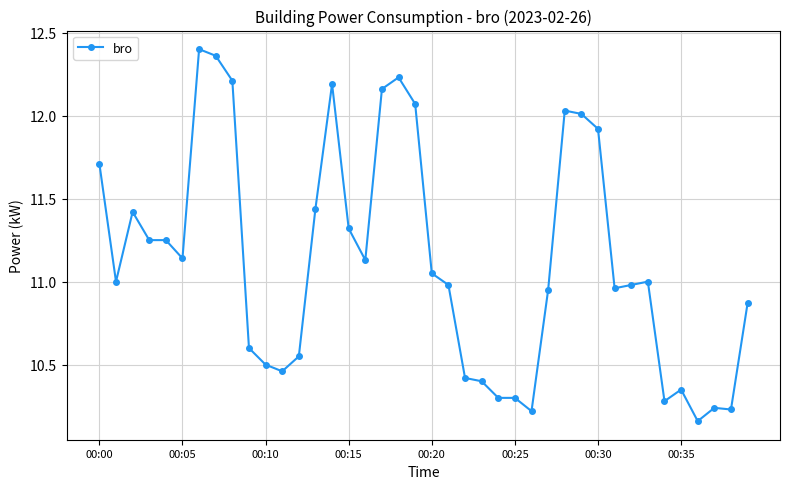

What is the value of the 1st point from the left?

11.7